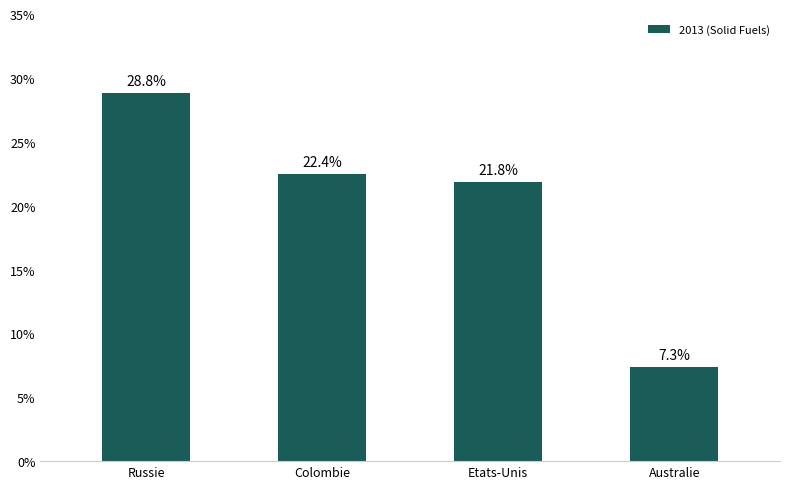

What is the difference between the second highest and second lowest values?

0.6